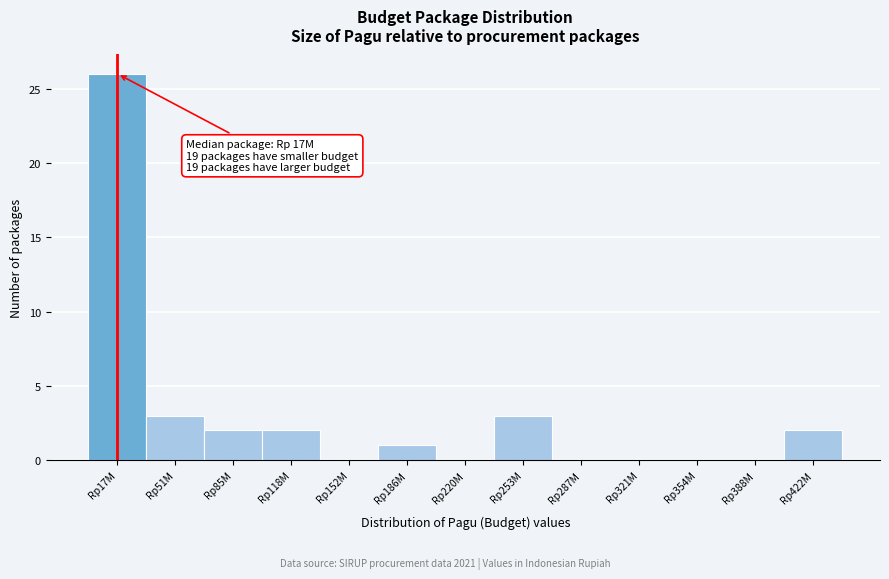

Reading left to right, list all the values displayed in this chart.

Rp17M=26	Rp51M=3	Rp85M=2	Rp118M=2	Rp152M=0	Rp186M=1	Rp220M=0	Rp253M=3	Rp287M=0	Rp321M=0	Rp354M=0	Rp388M=0	Rp422M=2